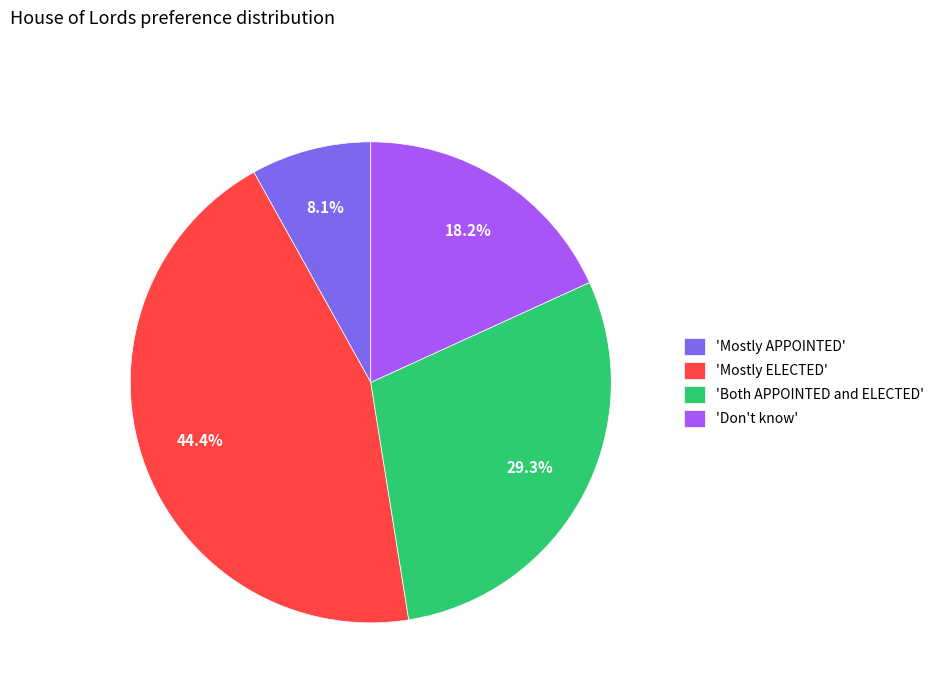

Which category has the smallest portion of the pie?

'Mostly APPOINTED'